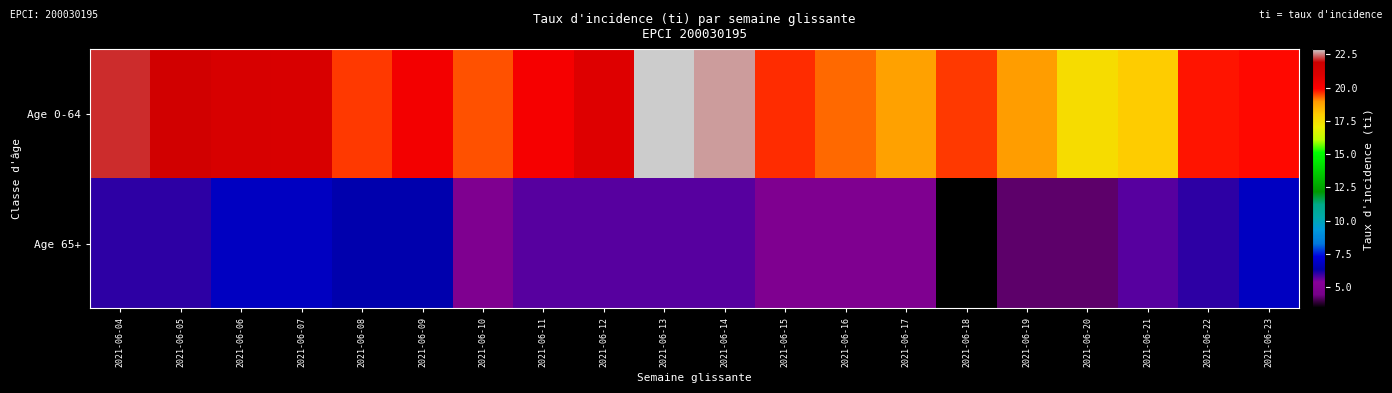

Rank the series by their average value, from highest to lowest.

Age 0-64, Age 65+